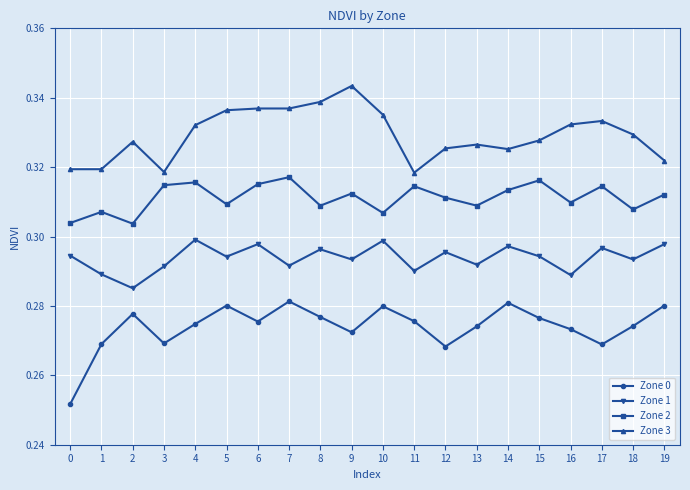

The Zone 1 series shows 0.3 at 1. True or false?

True